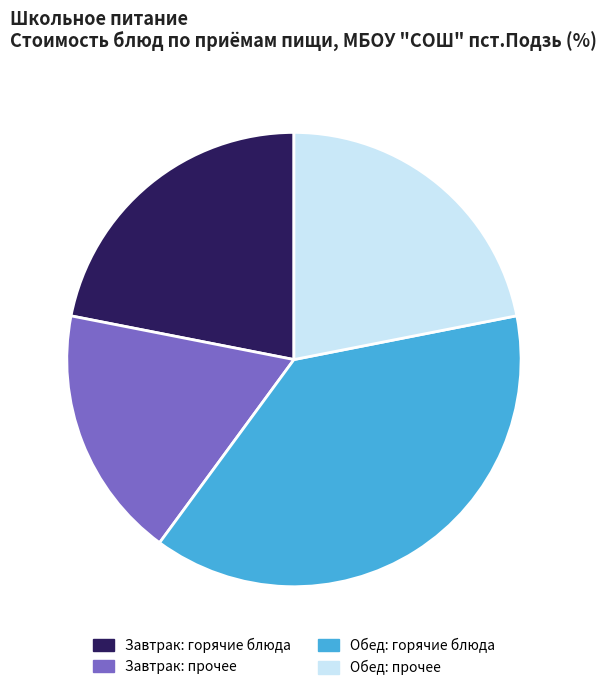

Approximately how many times larger is the value at Обед: прочее compared to Завтрак: горячие блюда?

1.0